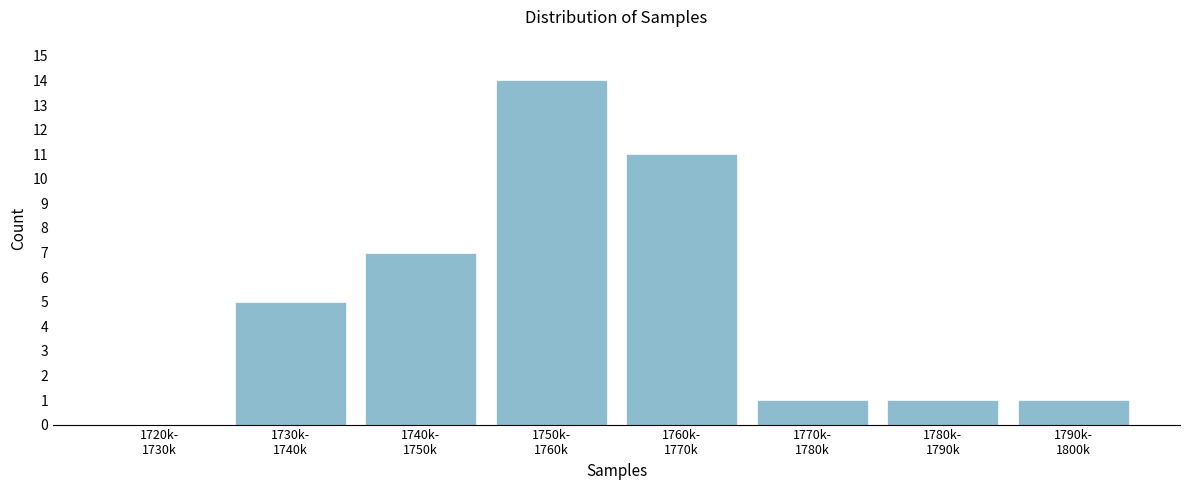

What is the maximum value shown in the chart?

14